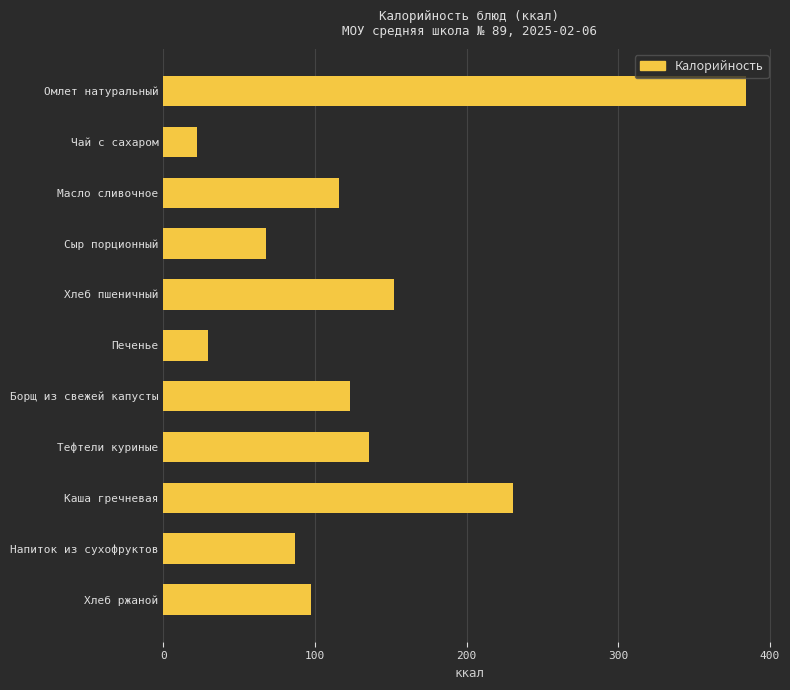

What is the value of the 3rd bar from the top?

115.5